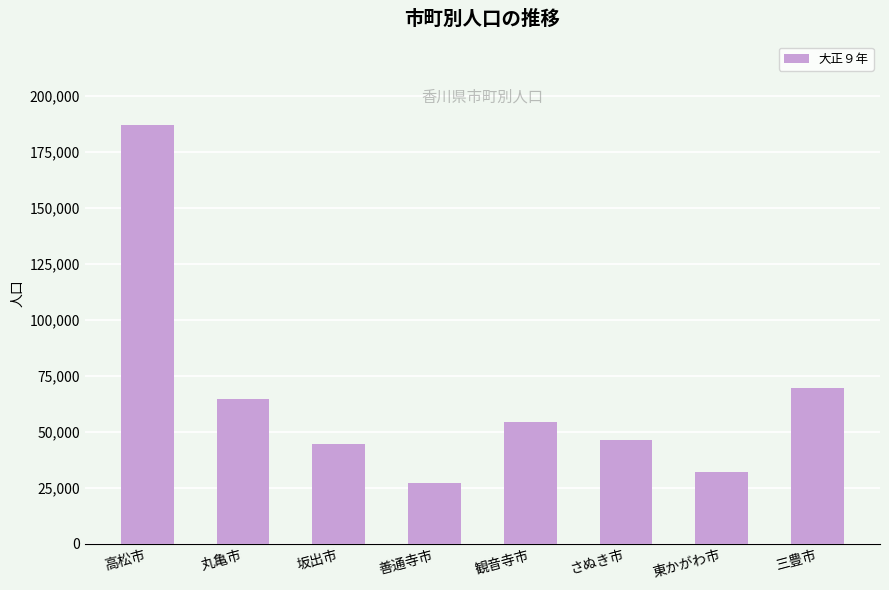

What is the sum of the values at 高松市 and 三豊市?

256462